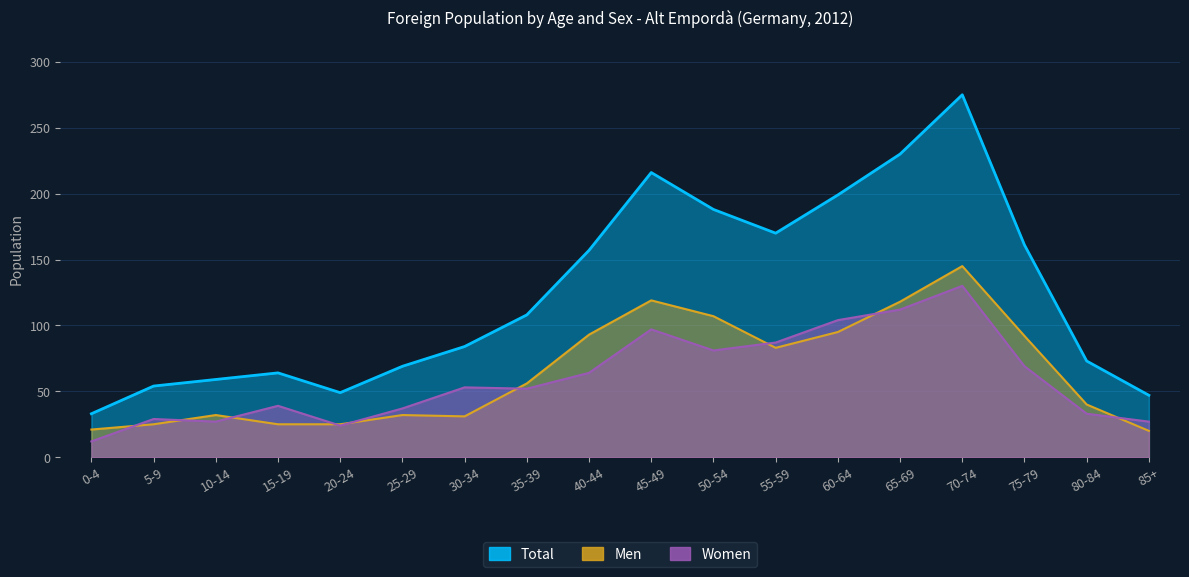

How many series are shown in this chart?

3